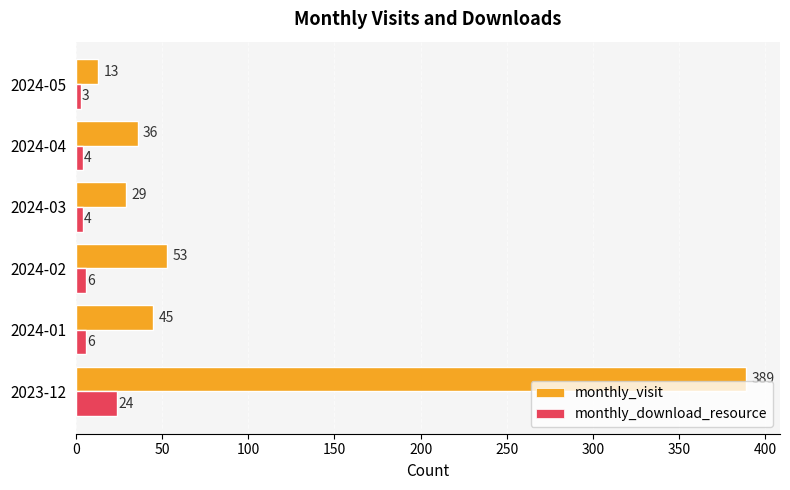

True or false: monthly_visit has a value of 36 at 2024-04.

True